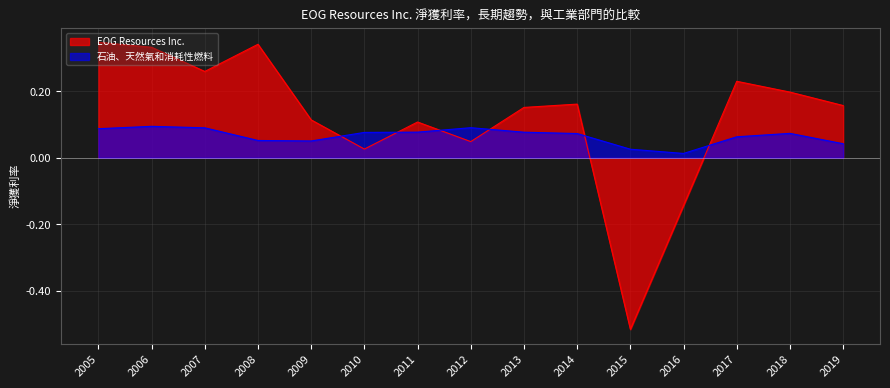

What is the approximate value of 石油、天然氣和消耗性燃料 at 2010?

0.1